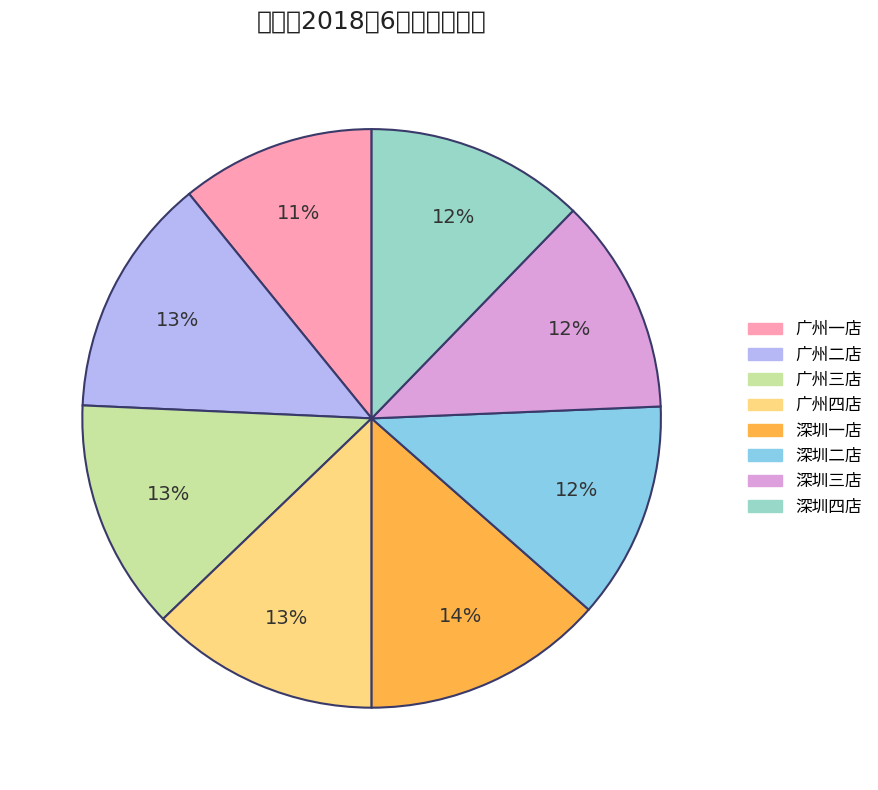

Between 深圳四店 and 广州三店, which is larger?

广州三店